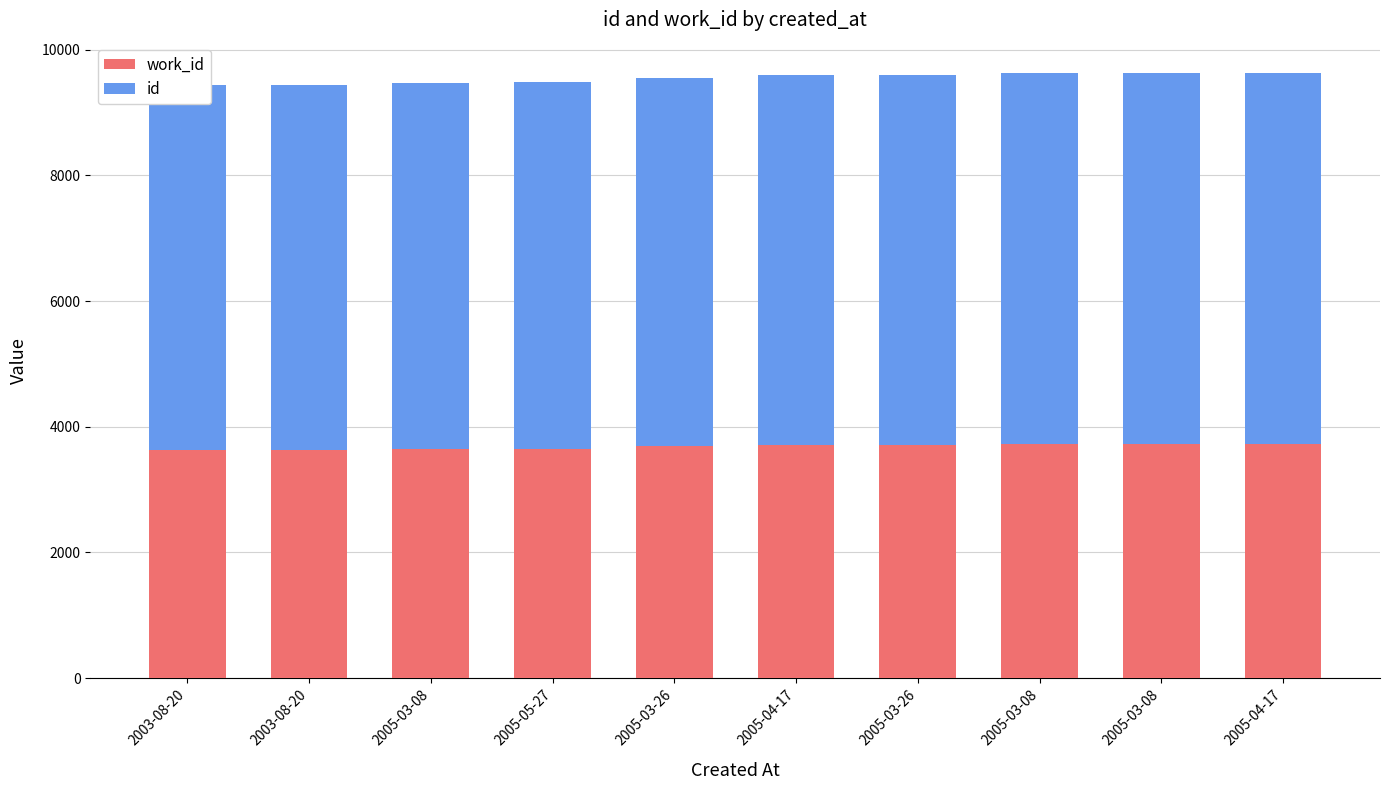

Which series has the largest total across all categories?

id